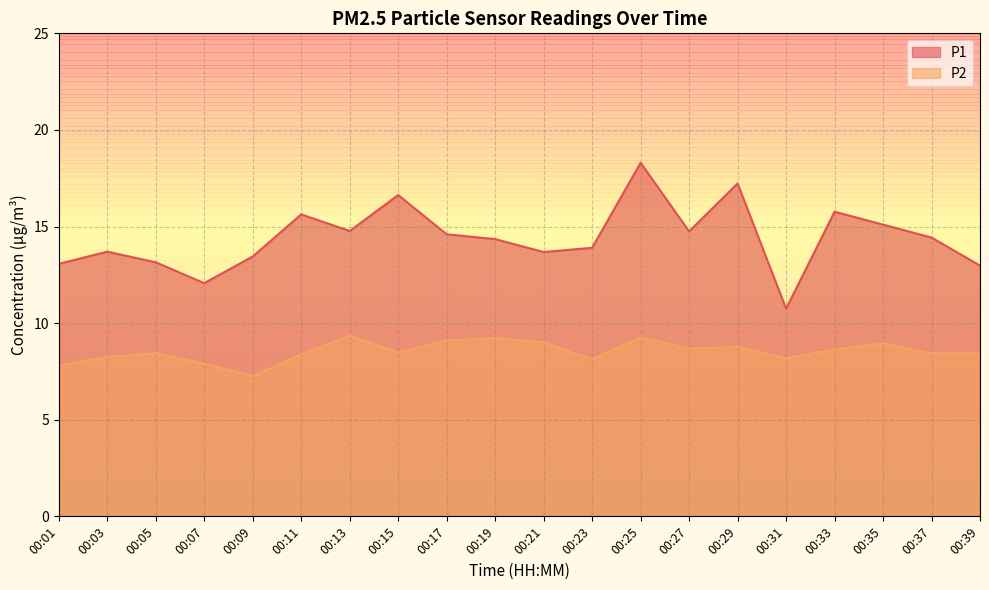

True or false: P1 has a value of 3.6 at 00:31.

False